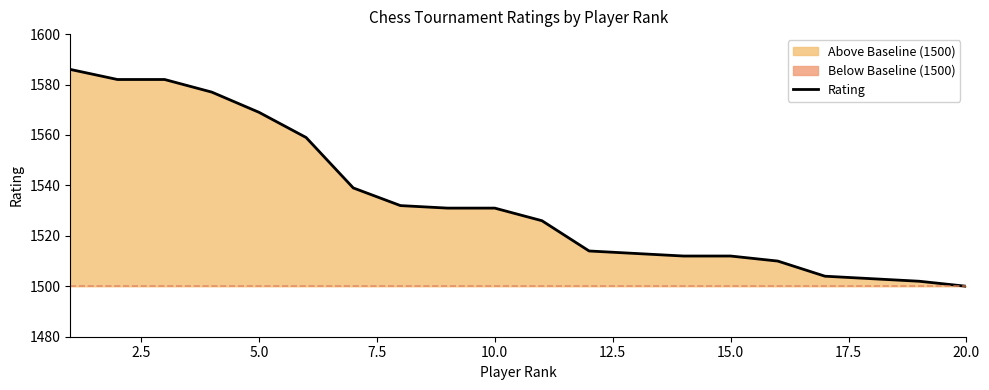

What is the maximum value shown in the chart?

1586